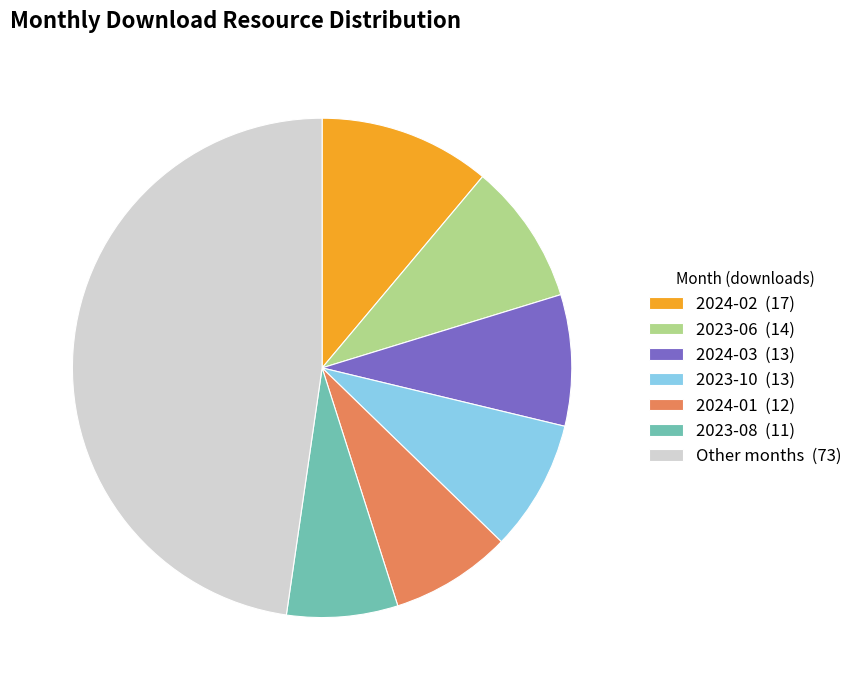

Which category has the smallest portion of the pie?

2023-08 (11)